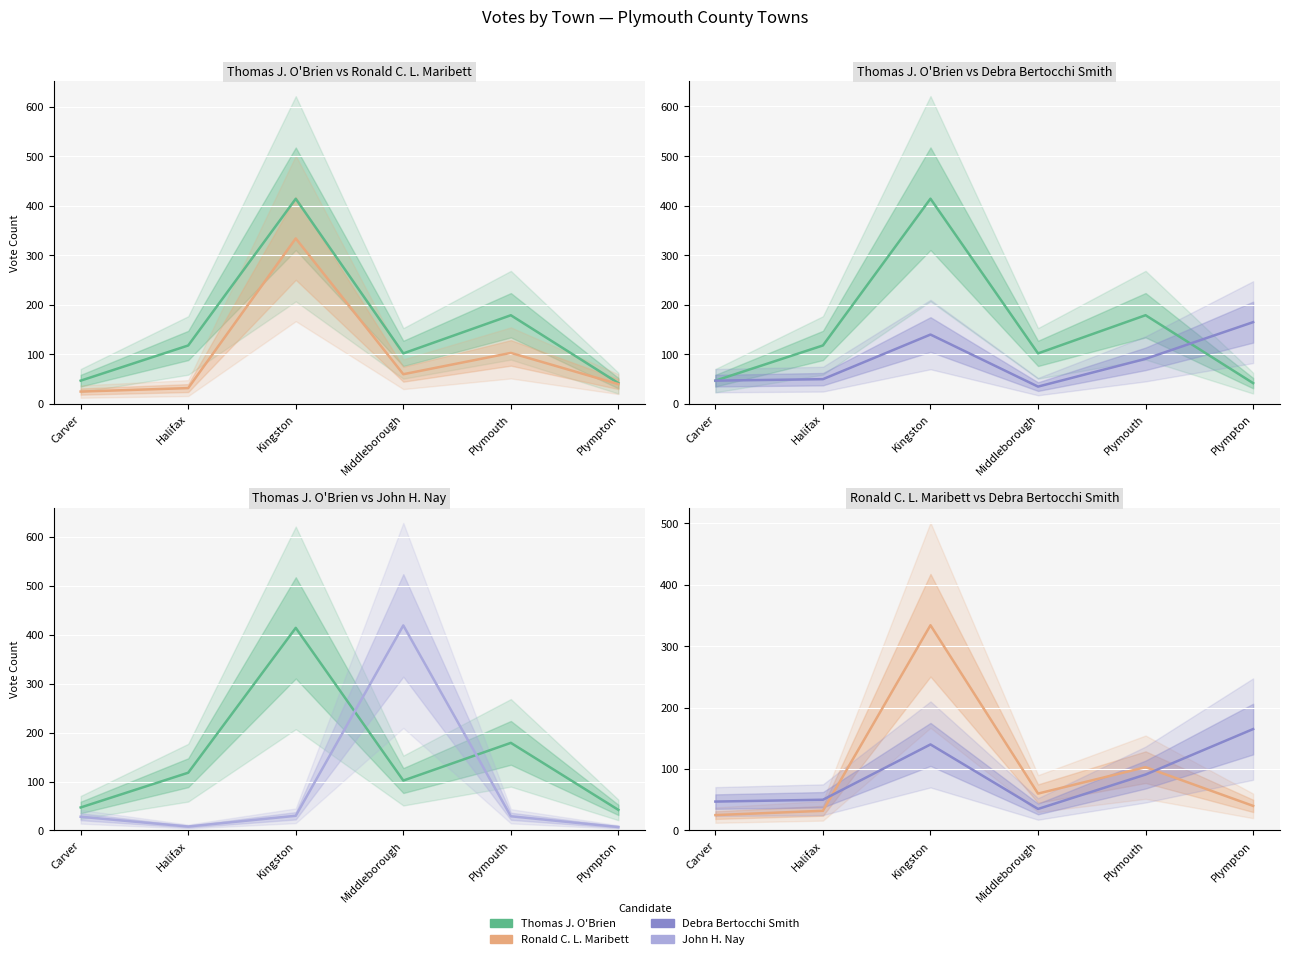

Rank the categories by Thomas J. O'Brien value from lowest to highest.

Plympton, Carver, Middleborough, Halifax, Plymouth, Kingston